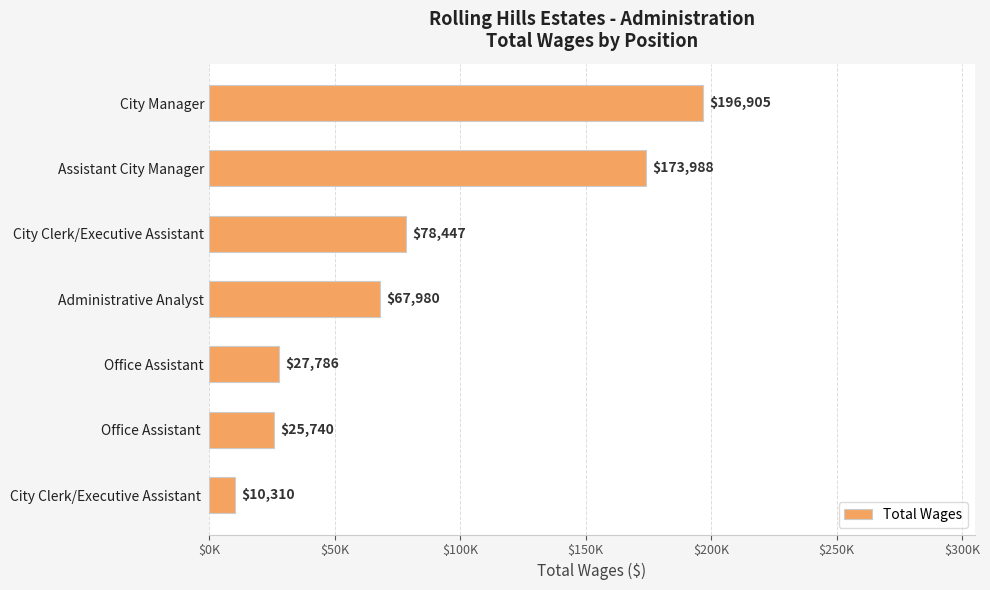

Does the chart contain any negative values?

No